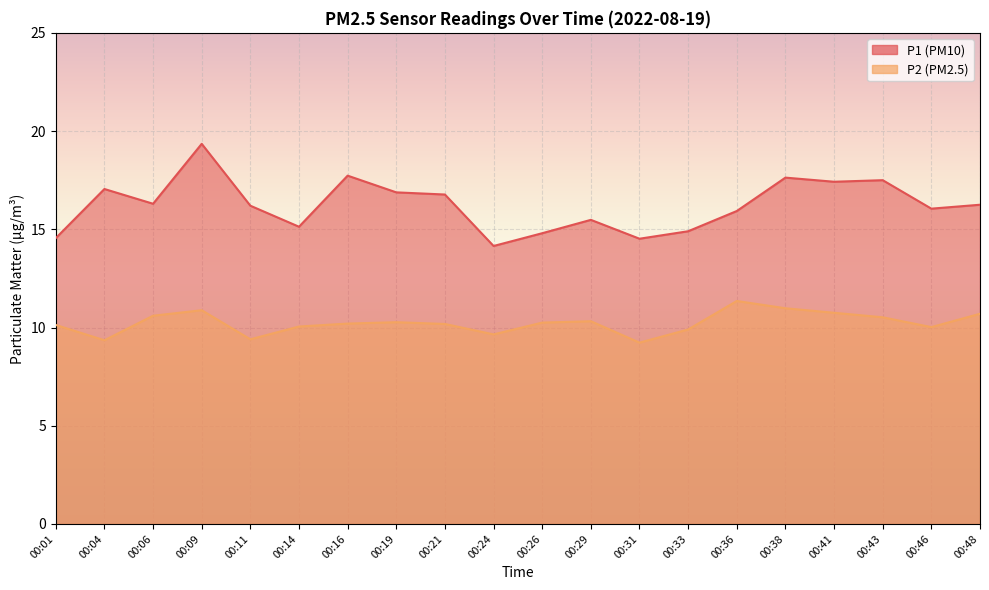

Where is P2 nearest to the value 10?

00:46